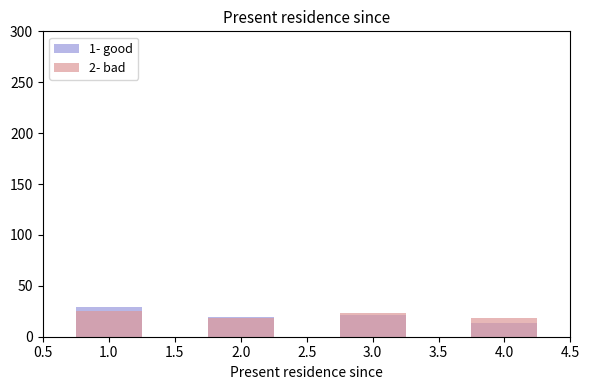

Which series has the widest spread of values?

1- good